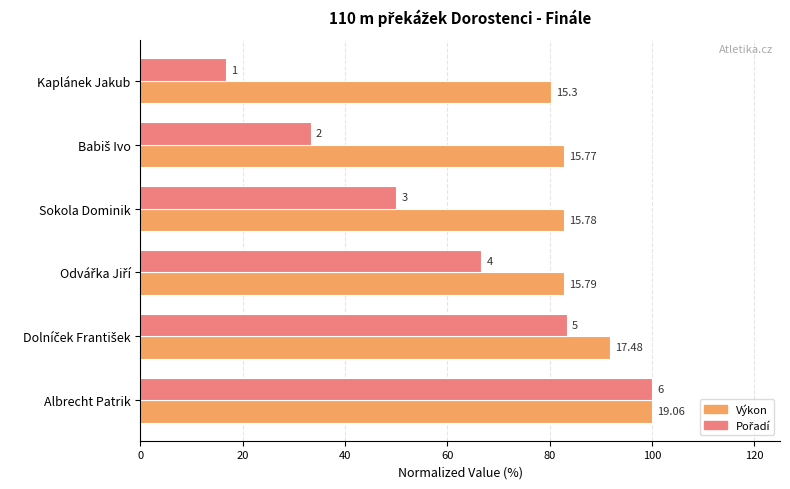

How many bars are there in total?

12